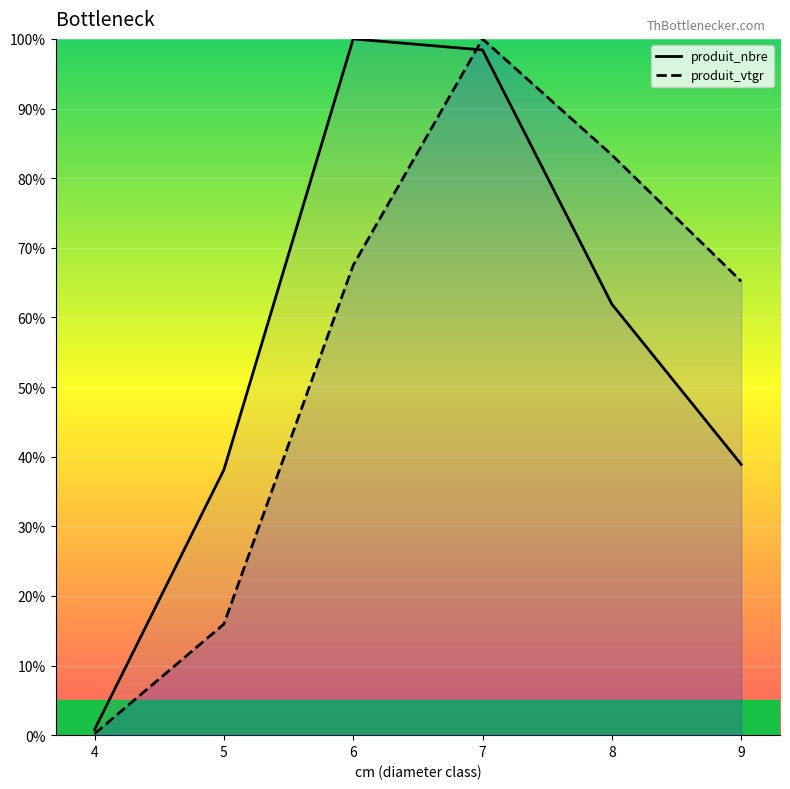

What is the sum of the produit_vtgr values at 6 and 4?

67.7